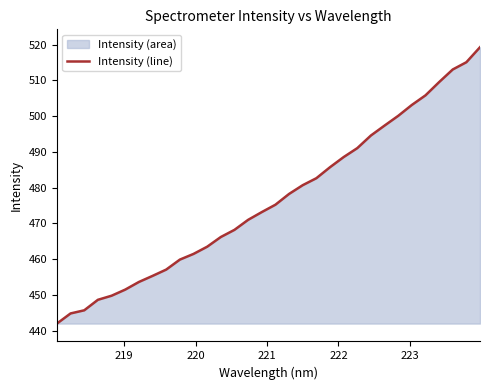

What is the greatest value displayed?

519.3